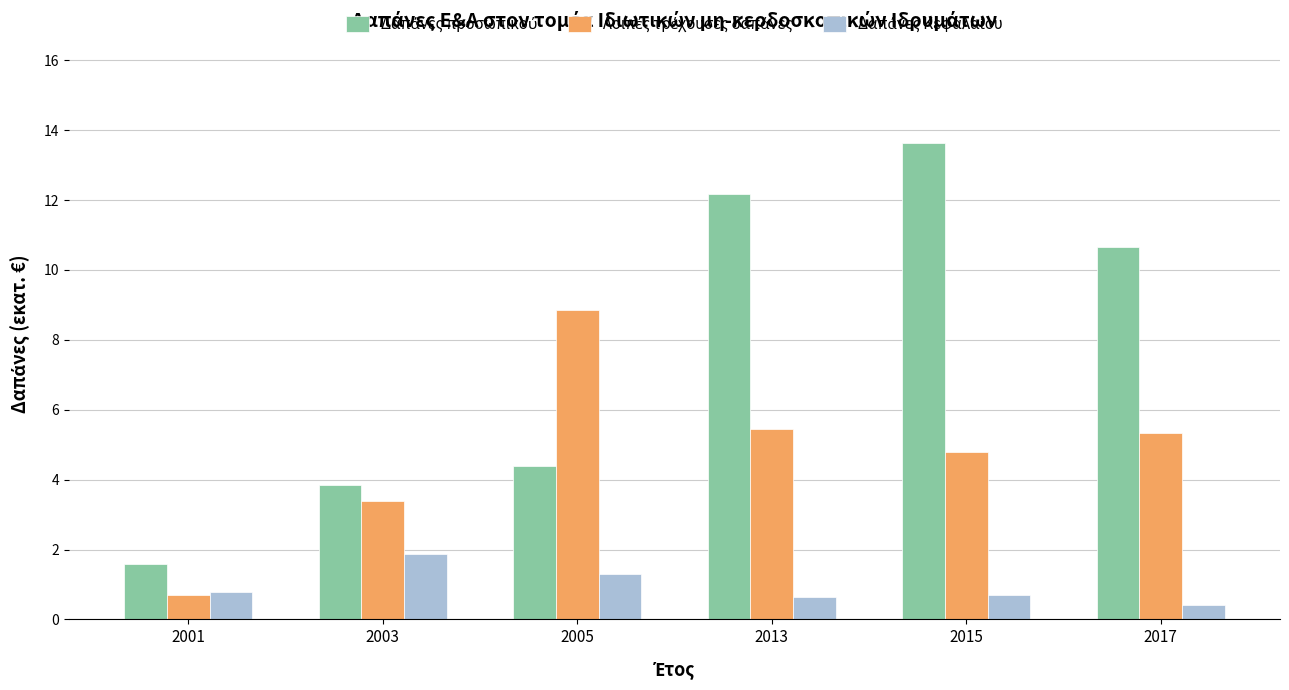

What is the difference between the highest and lowest values at 2013?

11.5